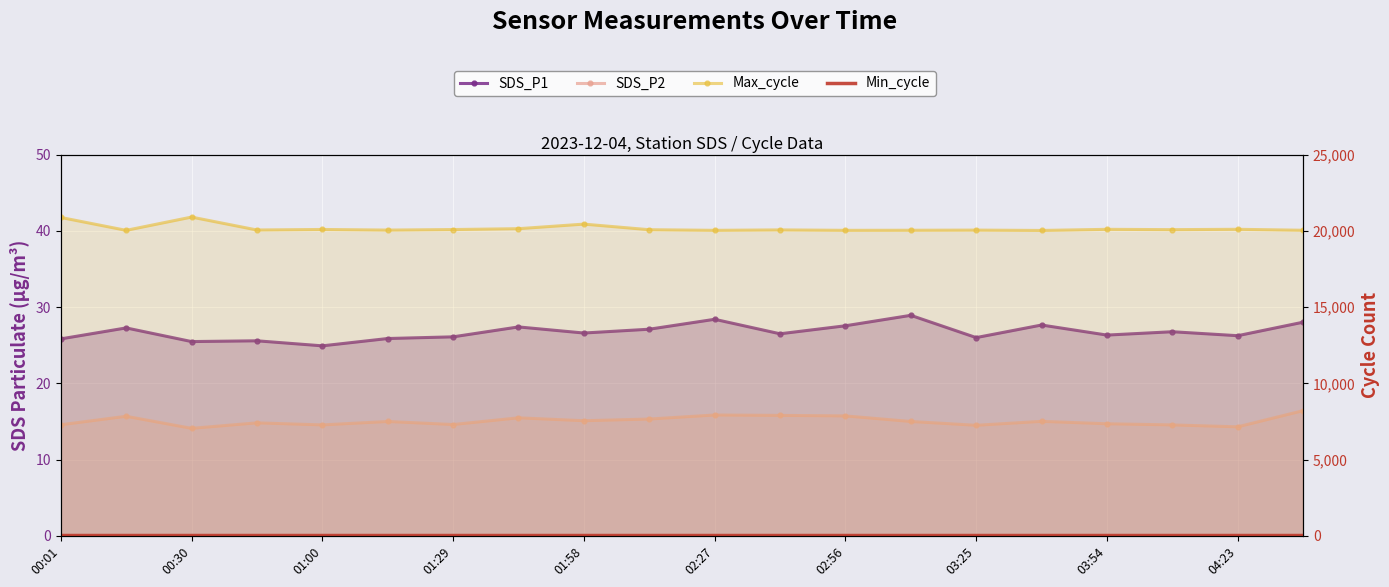

What is the value of the SDS_P2 point at the 20th from the left?

16.4